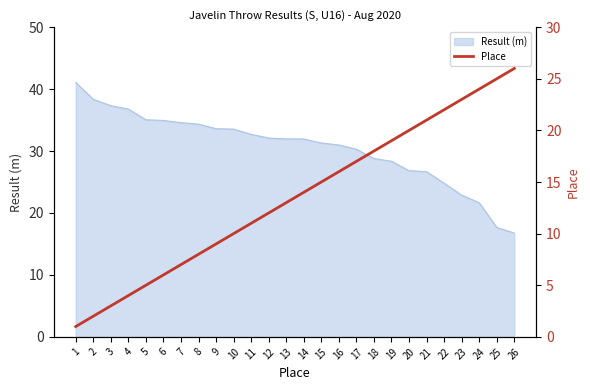

How many categories are shown in the chart?

26